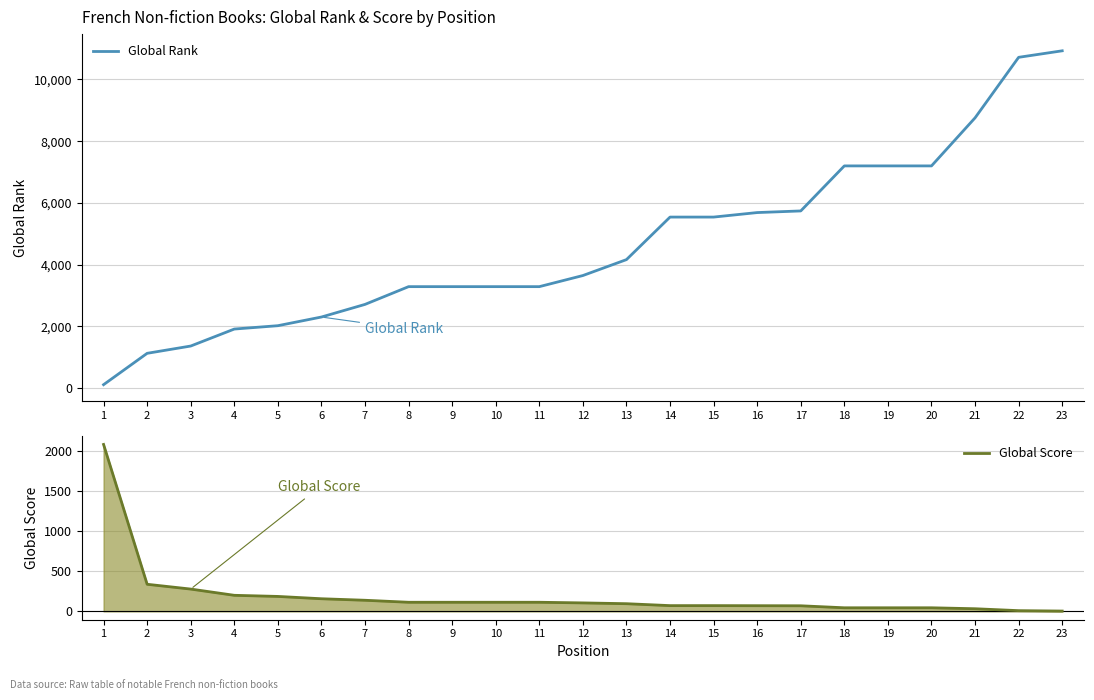

What is the average value of the Global Rank series?

4653